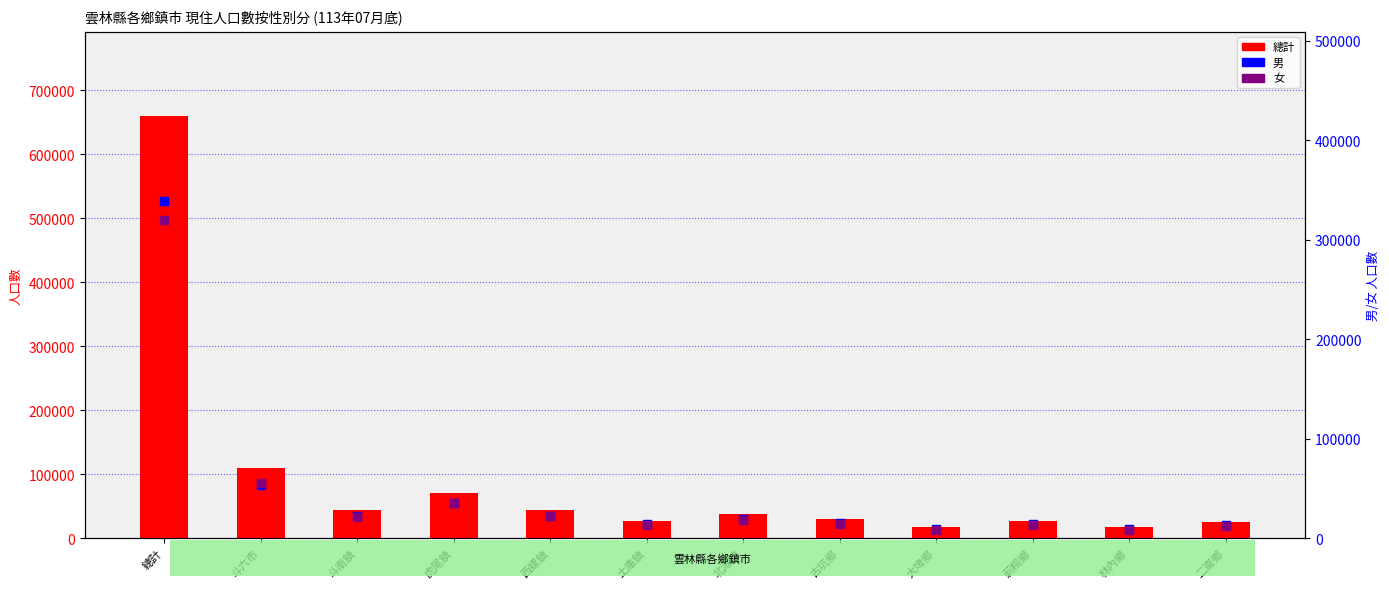

Which series has the largest total across all categories?

總計